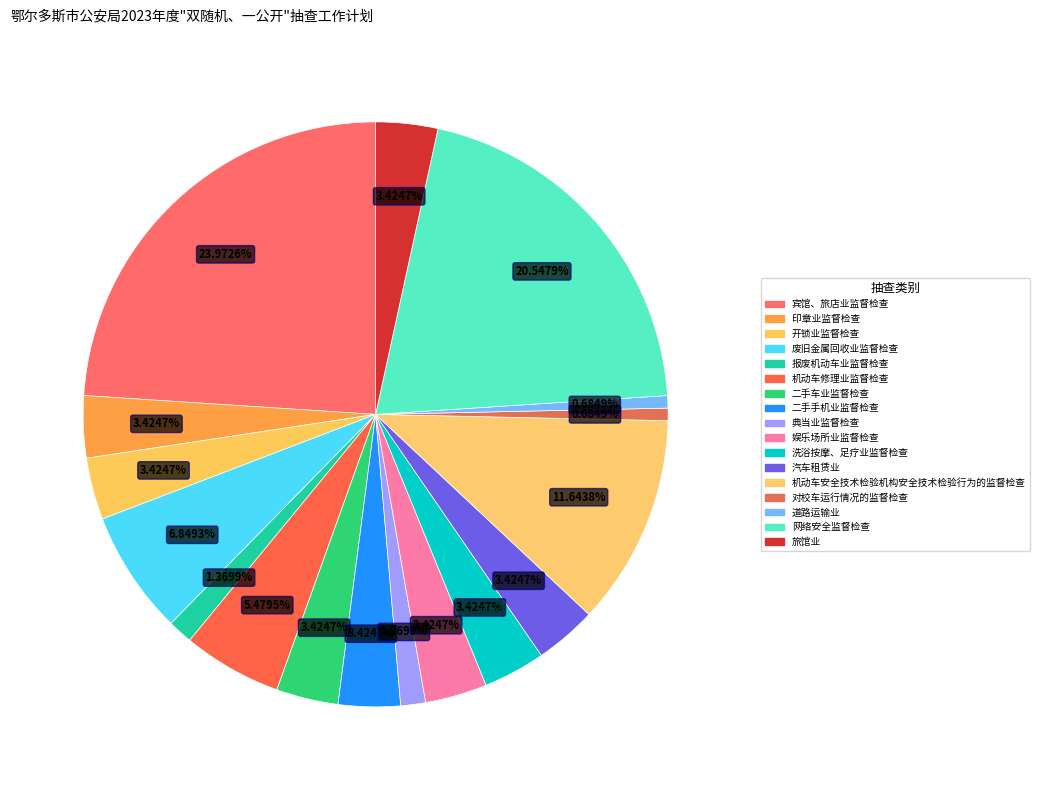

What is the change in value from 开锁业监督检查 to 道路运输业?

-4